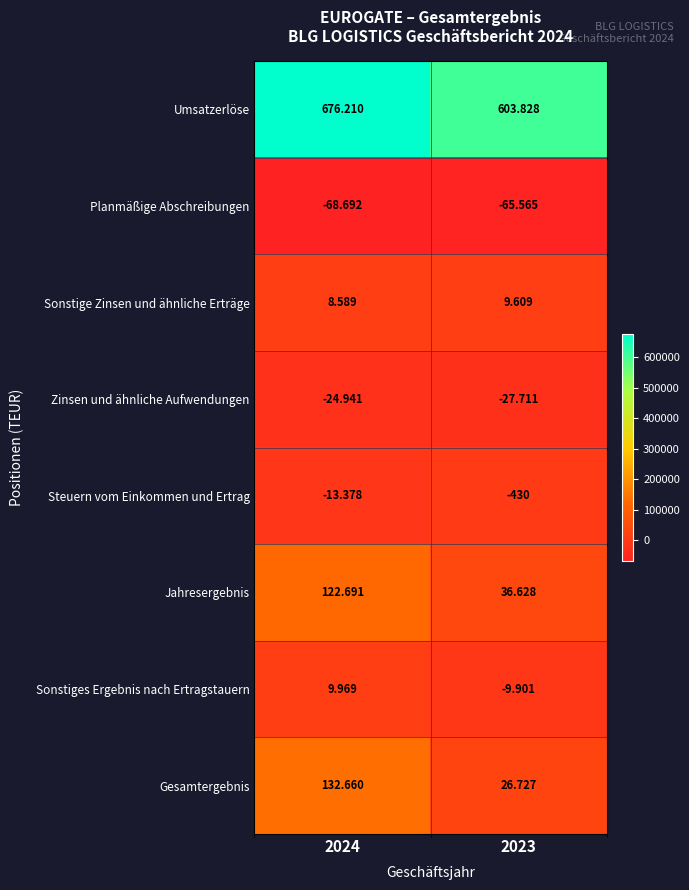

Count the number of categories in the chart.

2